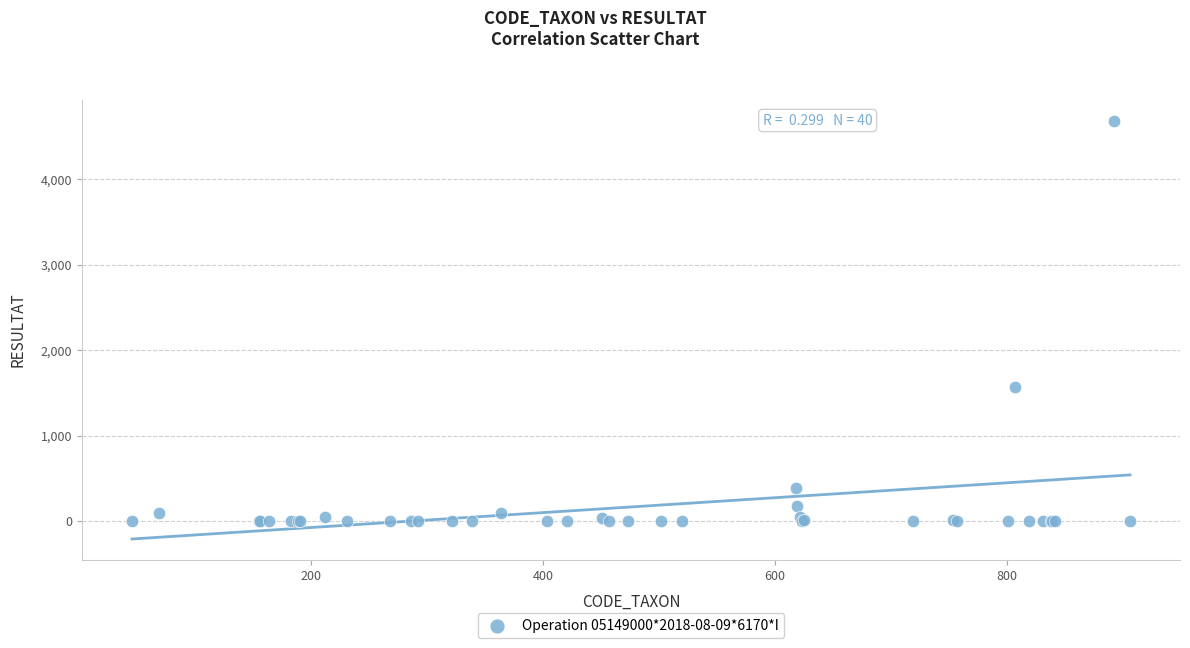

What Y value in the scatter plot is closest to 2342?

1568